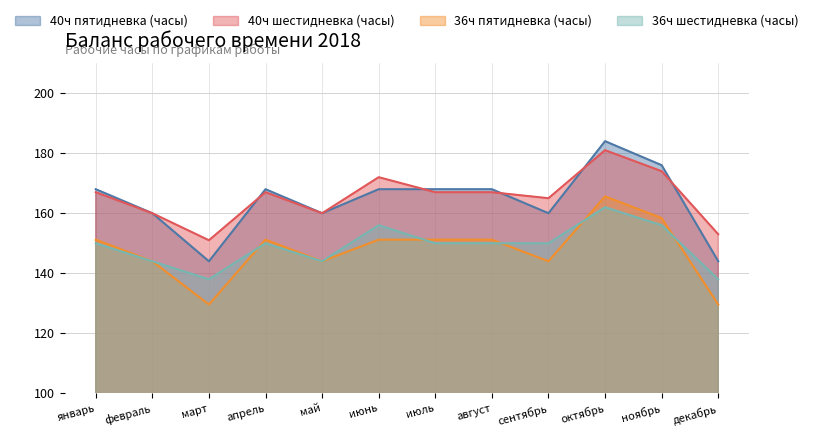

Which series changed the most between январь and ноябрь?

40ч пятидневка (часы)